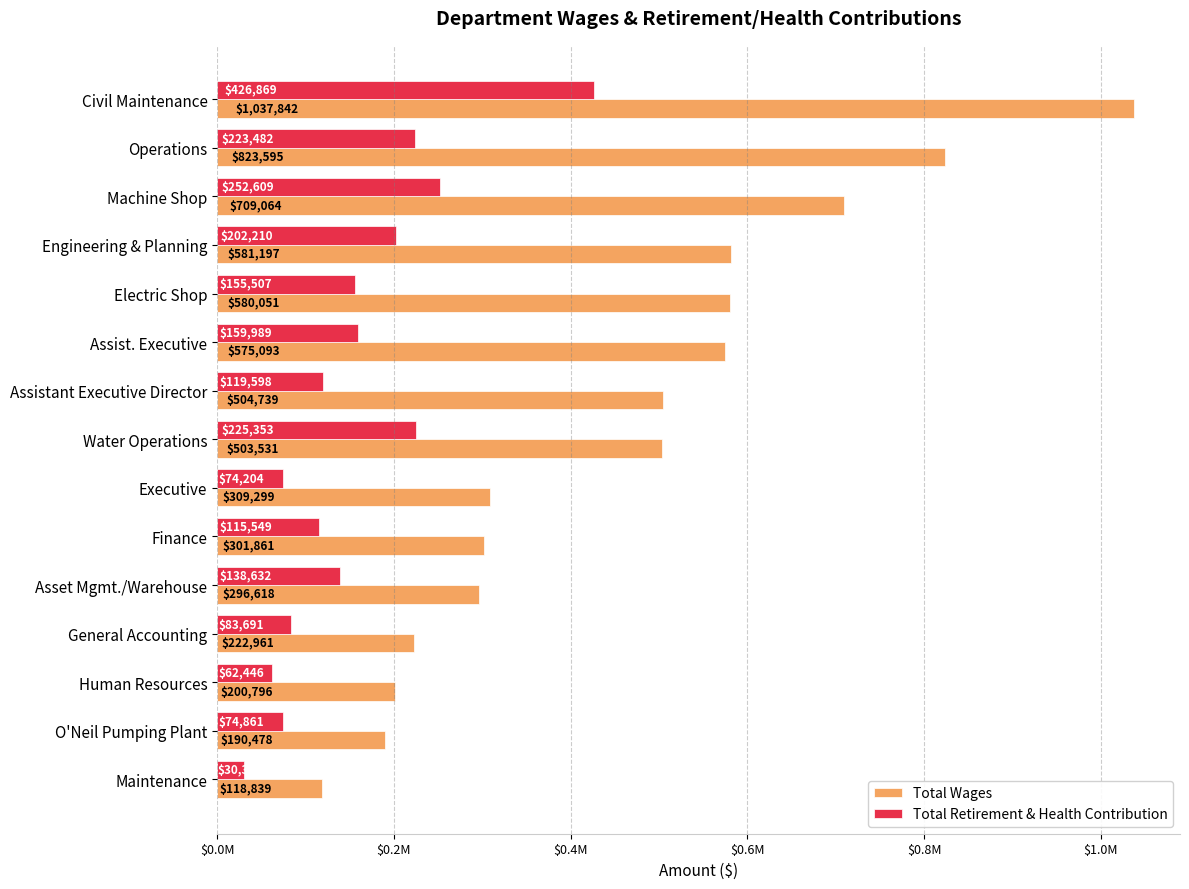

At which category is the sum across all series the highest?

Civil Maintenance